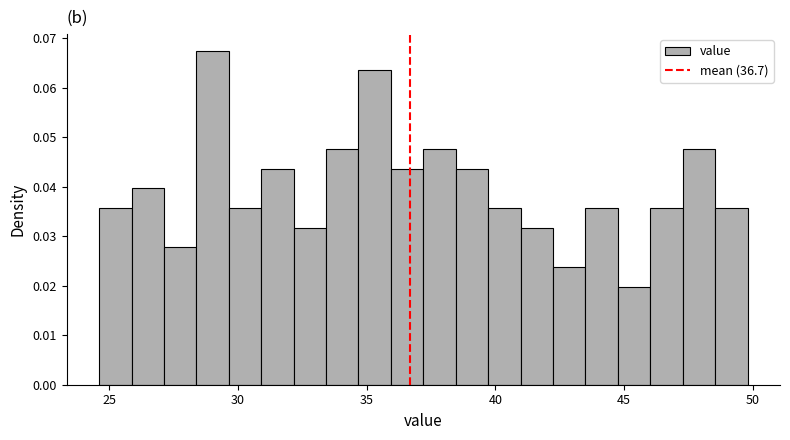

Read against the x-axis, roughly where is the centre of the tallest bar?

29.0